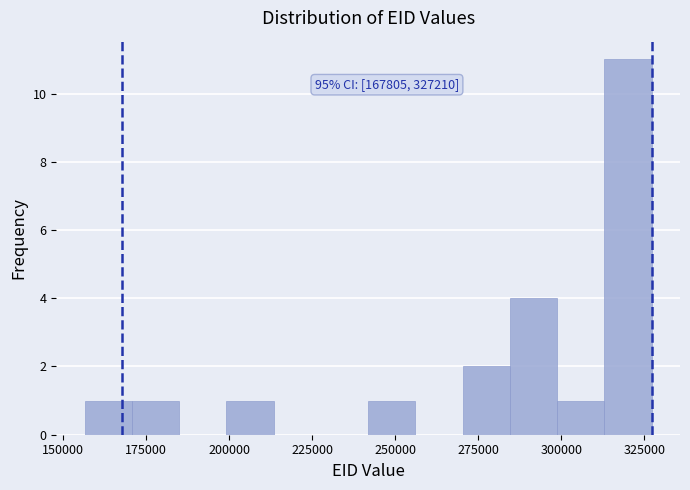

Around what value on the x-axis is the tallest bar? Give the approximate position of its centre, as read against the axis.

320000